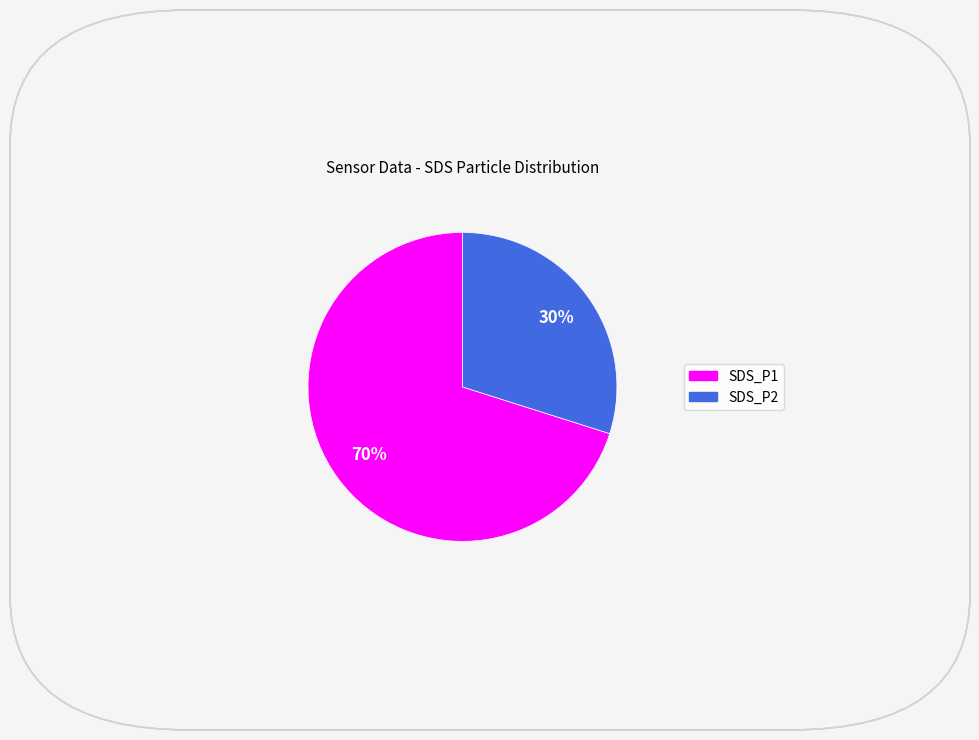

Rank the categories by value from lowest to highest.

SDS_P2, SDS_P1